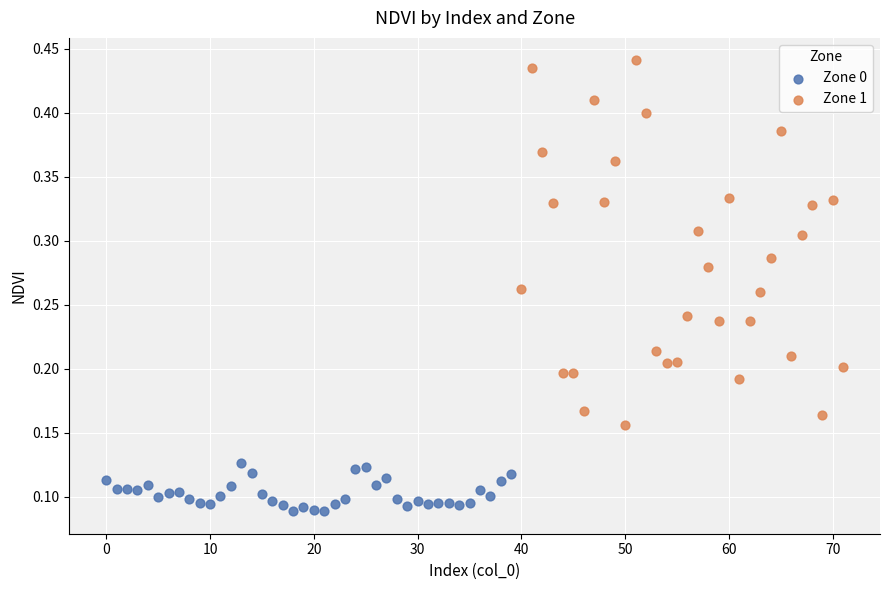

Which series reaches the maximum Y coordinate?

Zone 1